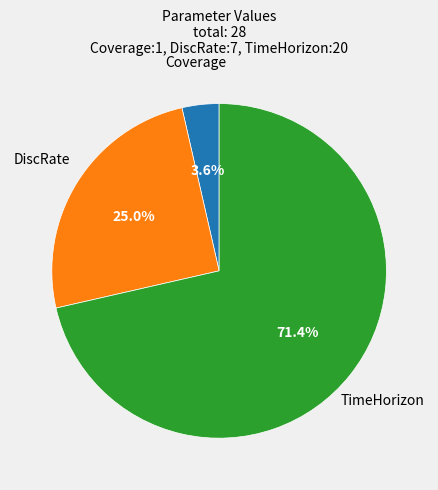

Rank the categories by value from highest to lowest.

TimeHorizon, DiscRate, Coverage